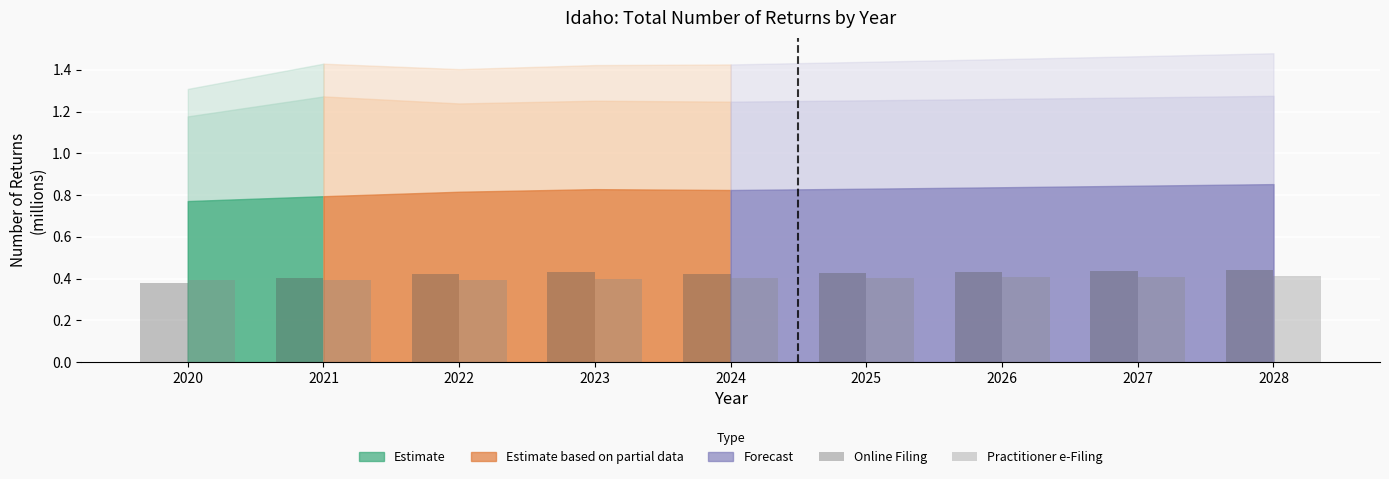

What is the total value across all series at 2021?

0.8